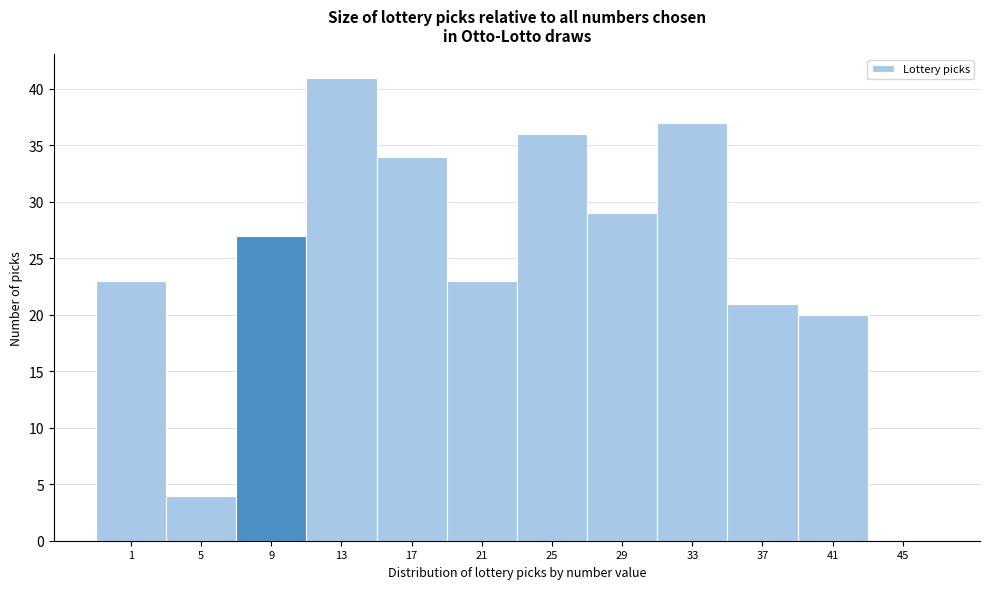

Reading right to left, list all the values displayed in this chart.

45=0	41=20	37=21	33=37	29=29	25=36	21=23	17=34	13=41	9=27	5=4	1=23